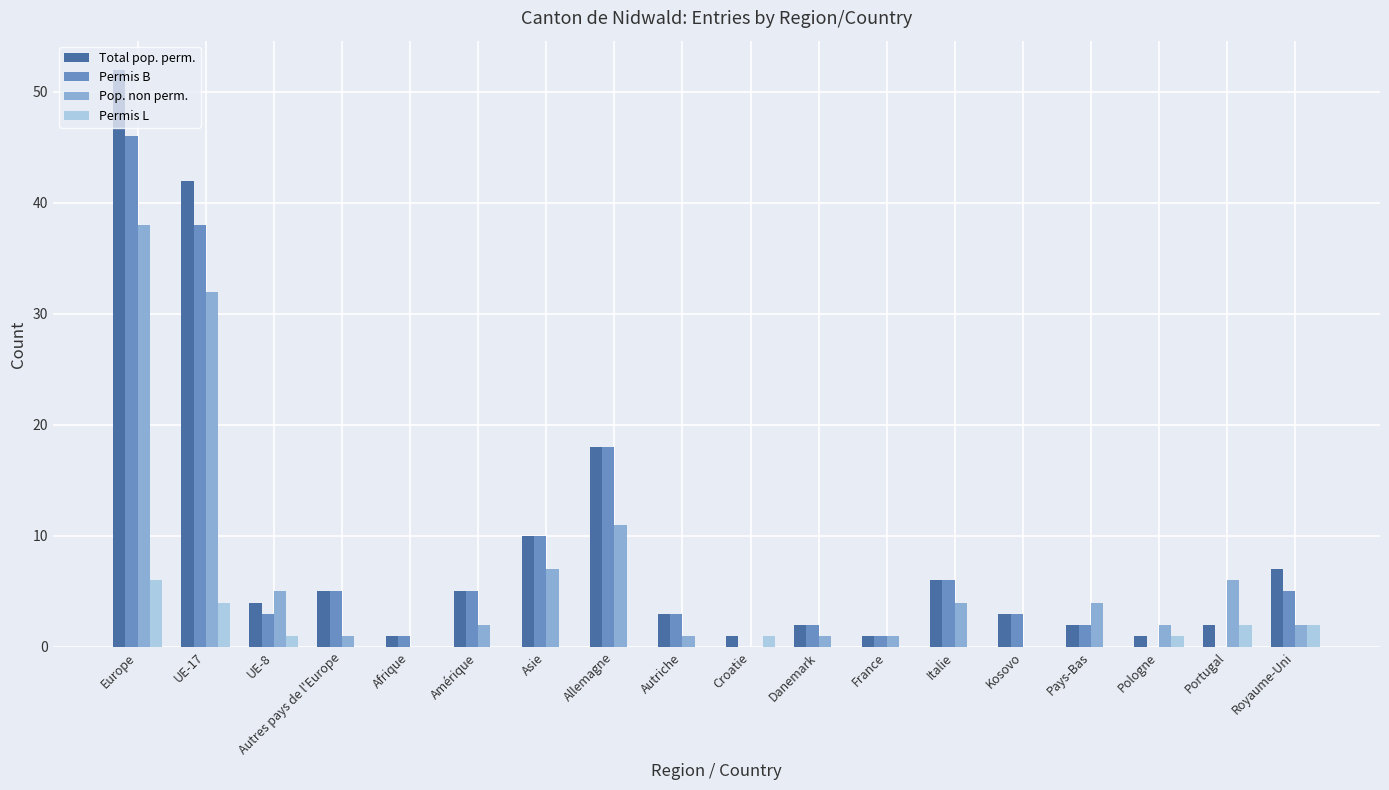

Reading left to right, what are all the values shown in this chart?

Total pop. perm.: Europe=52	UE-17=42	UE-8=4	Autres pays de l'Europe=5	Afrique=1	Amérique=5	Asie=10	Allemagne=18	Autriche=3	Croatie=1	Danemark=2	France=1	Italie=6	Kosovo=3	Pays-Bas=2	Pologne=1	Portugal=2	Royaume-Uni=7
Permis B: Europe=46	UE-17=38	UE-8=3	Autres pays de l'Europe=5	Afrique=1	Amérique=5	Asie=10	Allemagne=18	Autriche=3	Croatie=0	Danemark=2	France=1	Italie=6	Kosovo=3	Pays-Bas=2	Pologne=0	Portugal=0	Royaume-Uni=5
Pop. non perm.: Europe=38	UE-17=32	UE-8=5	Autres pays de l'Europe=1	Afrique=0	Amérique=2	Asie=7	Allemagne=11	Autriche=1	Croatie=0	Danemark=1	France=1	Italie=4	Kosovo=0	Pays-Bas=4	Pologne=2	Portugal=6	Royaume-Uni=2
Permis L: Europe=6	UE-17=4	UE-8=1	Autres pays de l'Europe=0	Afrique=0	Amérique=0	Asie=0	Allemagne=0	Autriche=0	Croatie=1	Danemark=0	France=0	Italie=0	Kosovo=0	Pays-Bas=0	Pologne=1	Portugal=2	Royaume-Uni=2